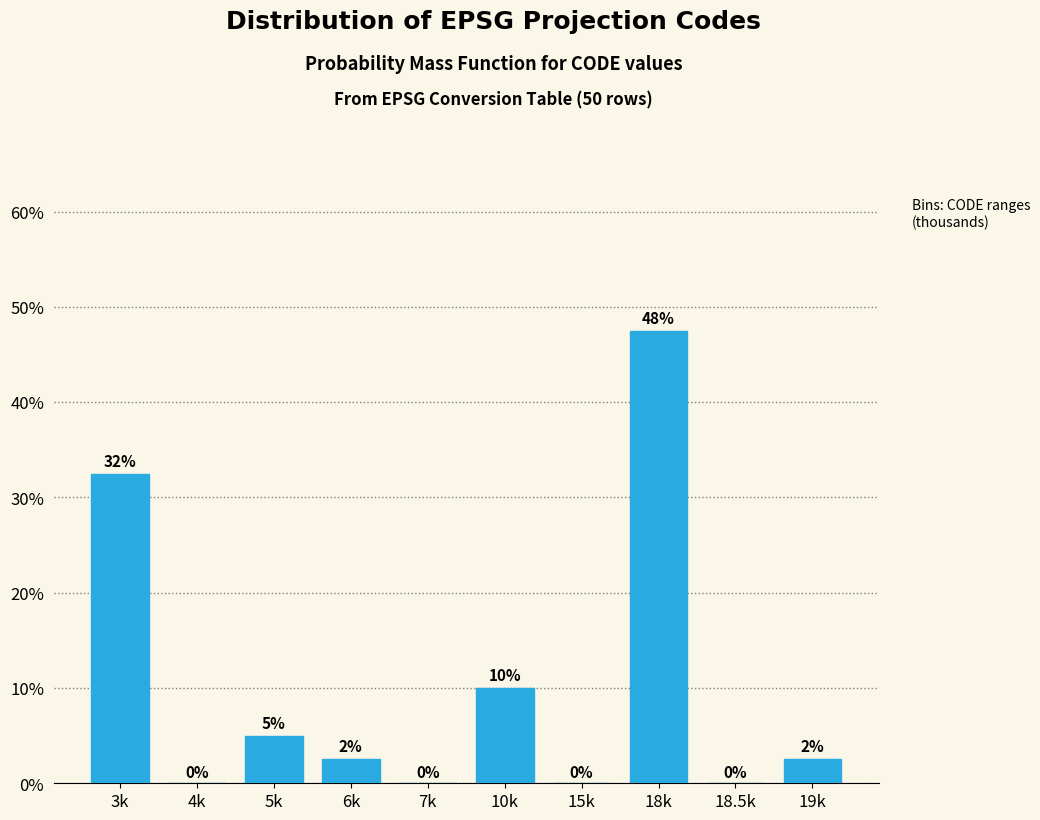

The value at 15k is 0.0. True or false?

True